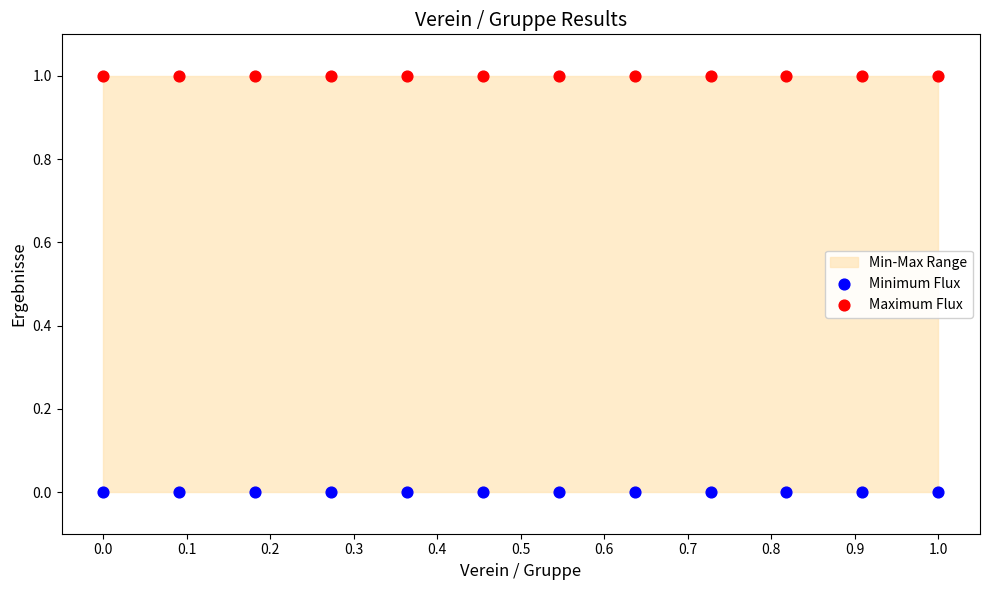

Which series reaches the minimum Y coordinate?

Minimum Flux